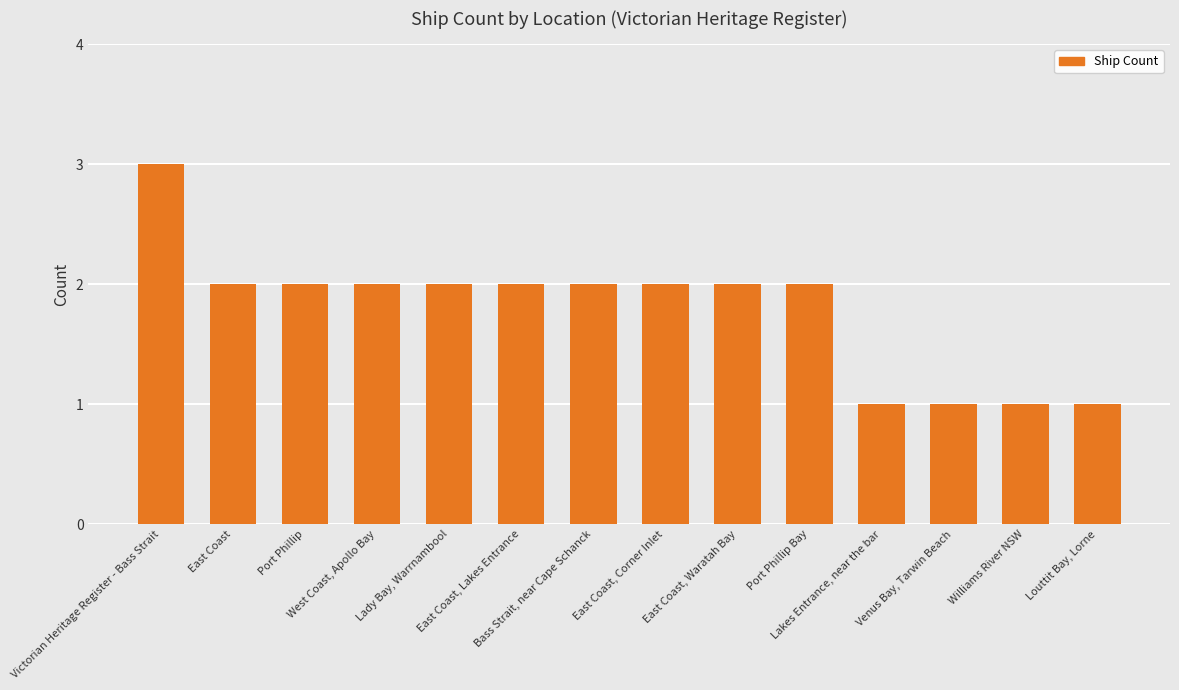

What is the smallest value displayed?

1